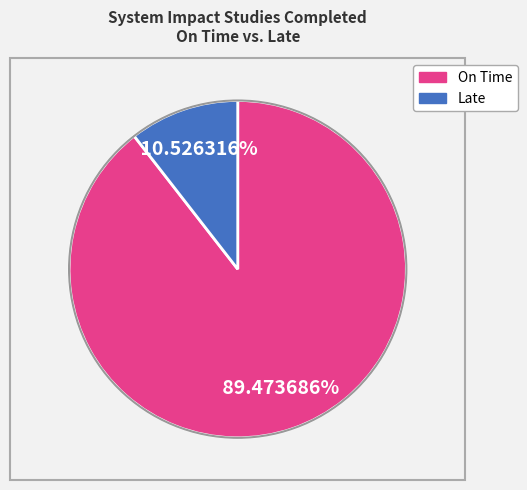

Does any single category account for the majority?

Yes